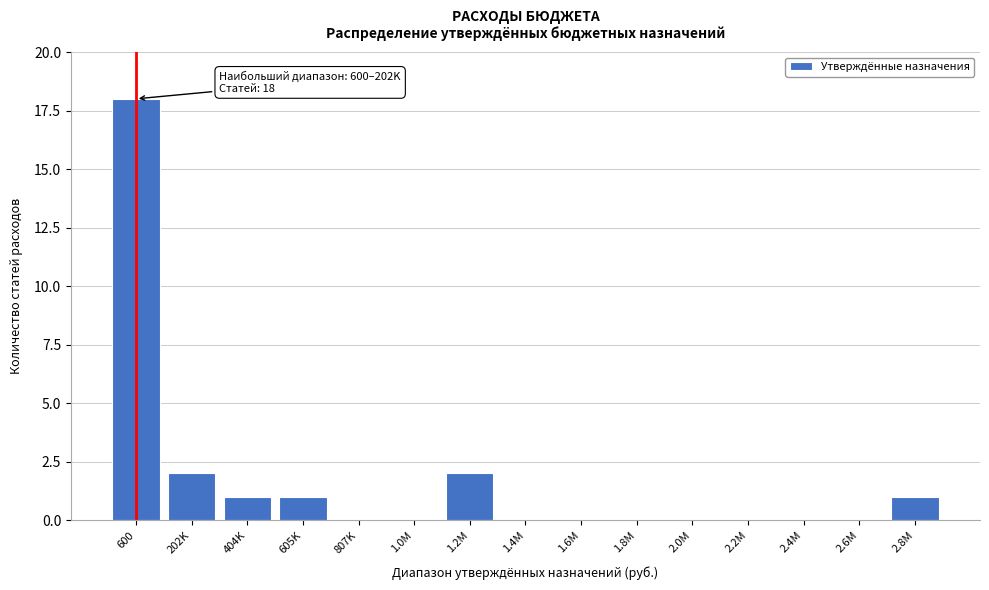

Reading right to left, list all the values displayed in this chart.

2.8M=1	2.6M=0	2.4M=0	2.2M=0	2.0M=0	1.8M=0	1.6M=0	1.4M=0	1.2M=2	1.0M=0	807K=0	605K=1	404K=1	202K=2	600=18